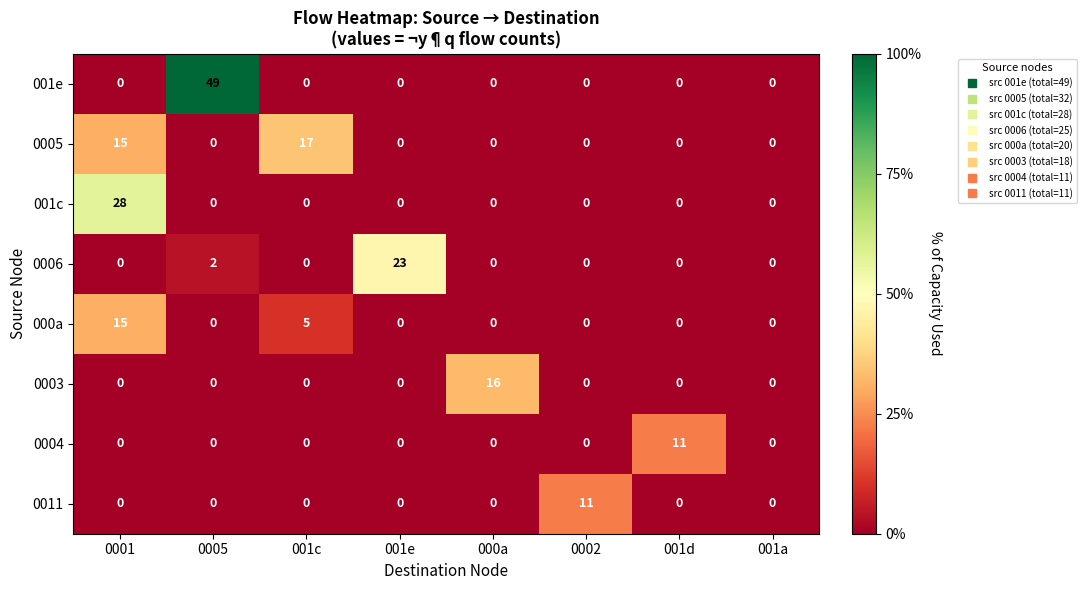

What is the average value of the 0006 series?

3